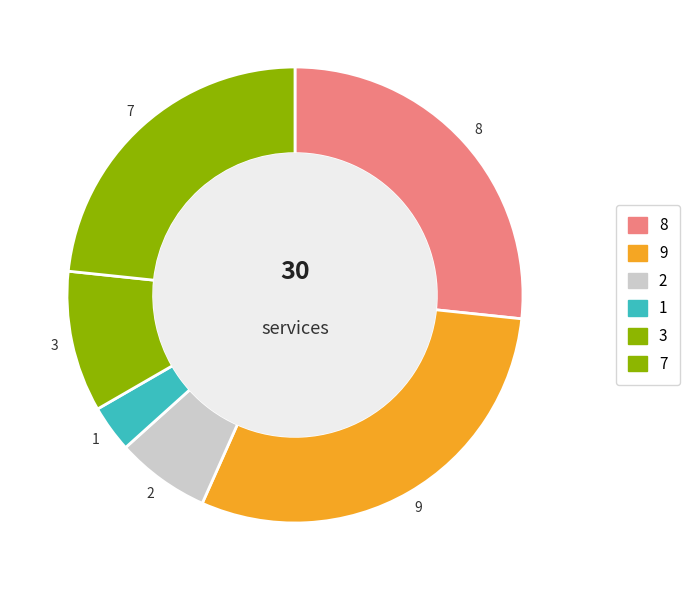

Count the number of slices in the pie.

6